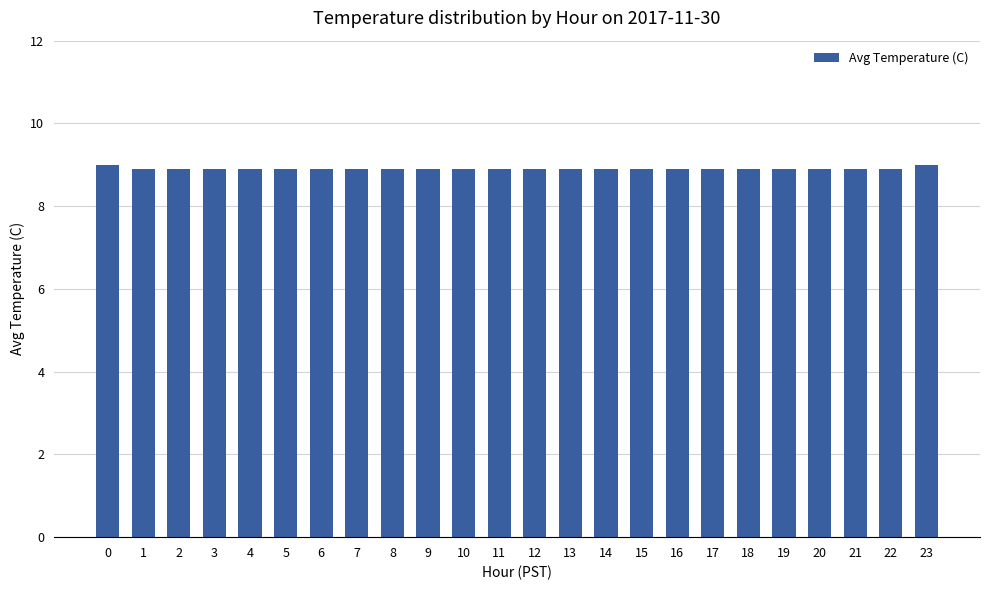

What is the sum of the values at 16 and 22?

17.8